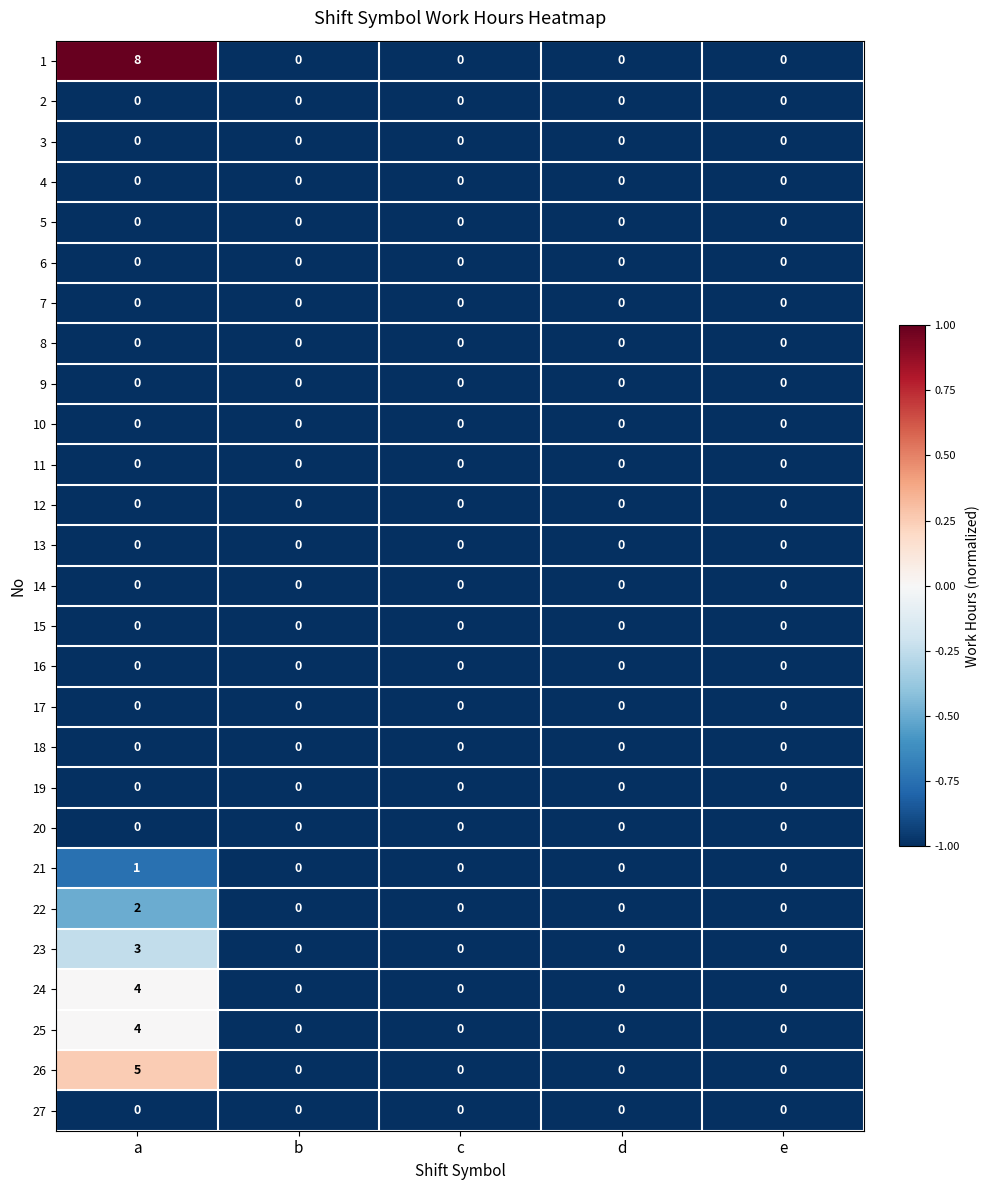

Is it true that 26 equals -2 at e?

False